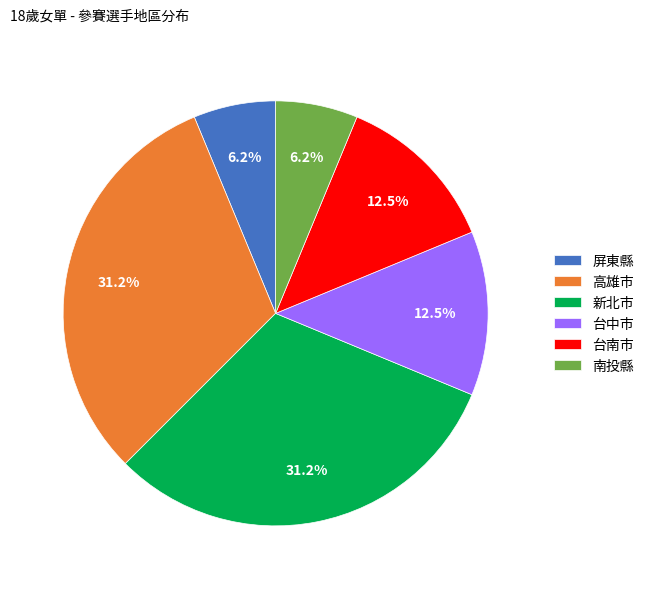

What is the total percentage of 高雄市 and 新北市?

62.5%